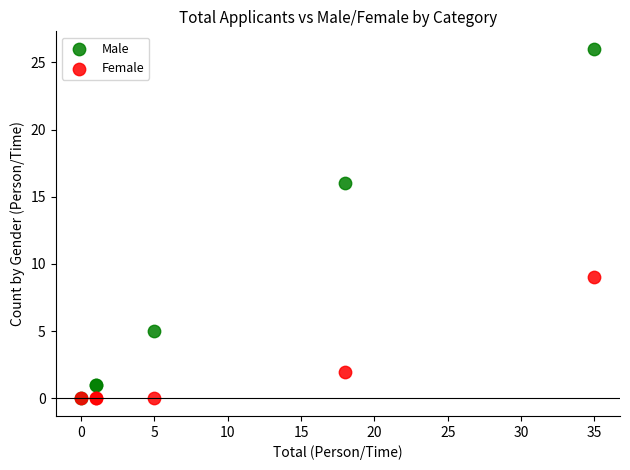

Across all series, what Y value is closest to 13?

16